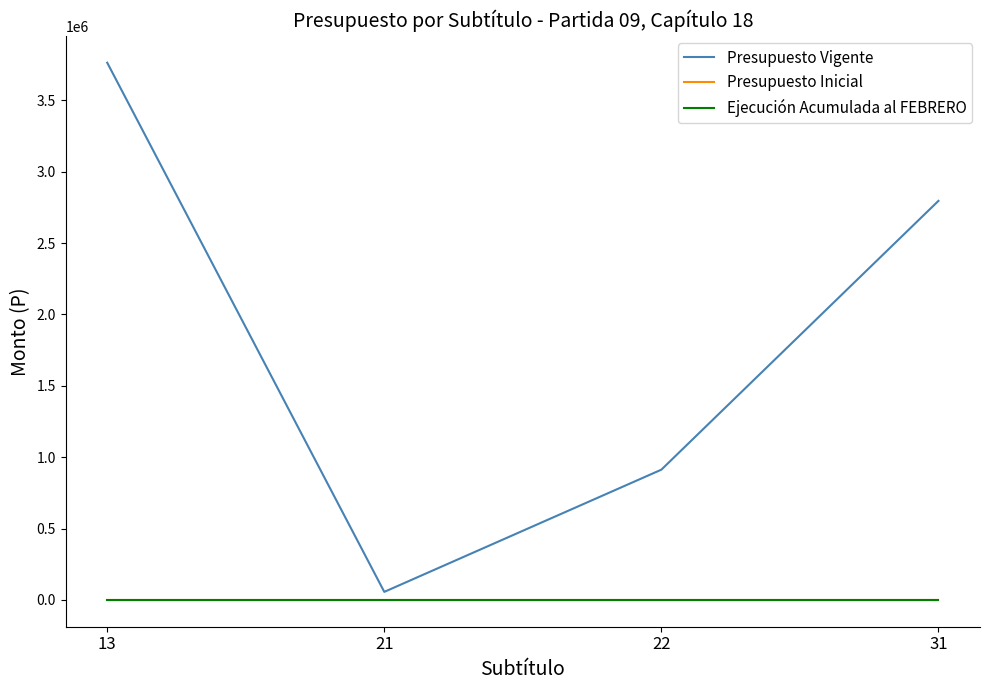

Between 31 and 22, which is larger?

31